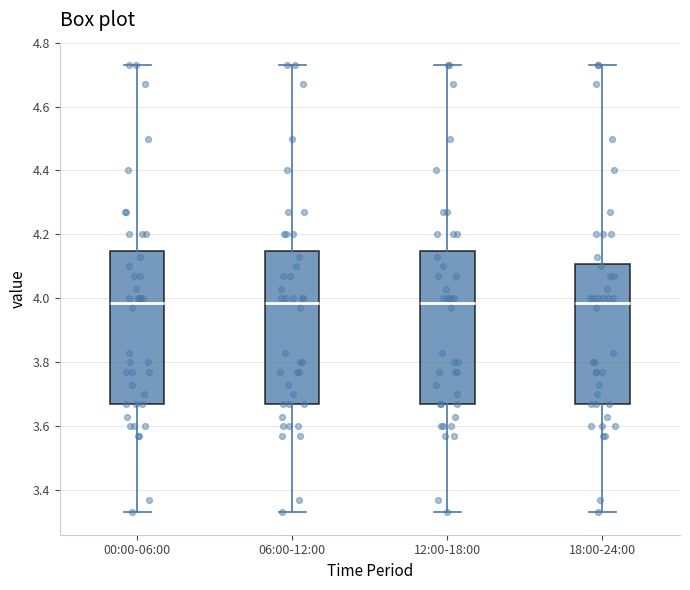

Where does the upper whisker of the box for 18:00-24:00 end on the y-axis? The values are not printed on the chart, so give them approximately, as read against the axis.

4.74